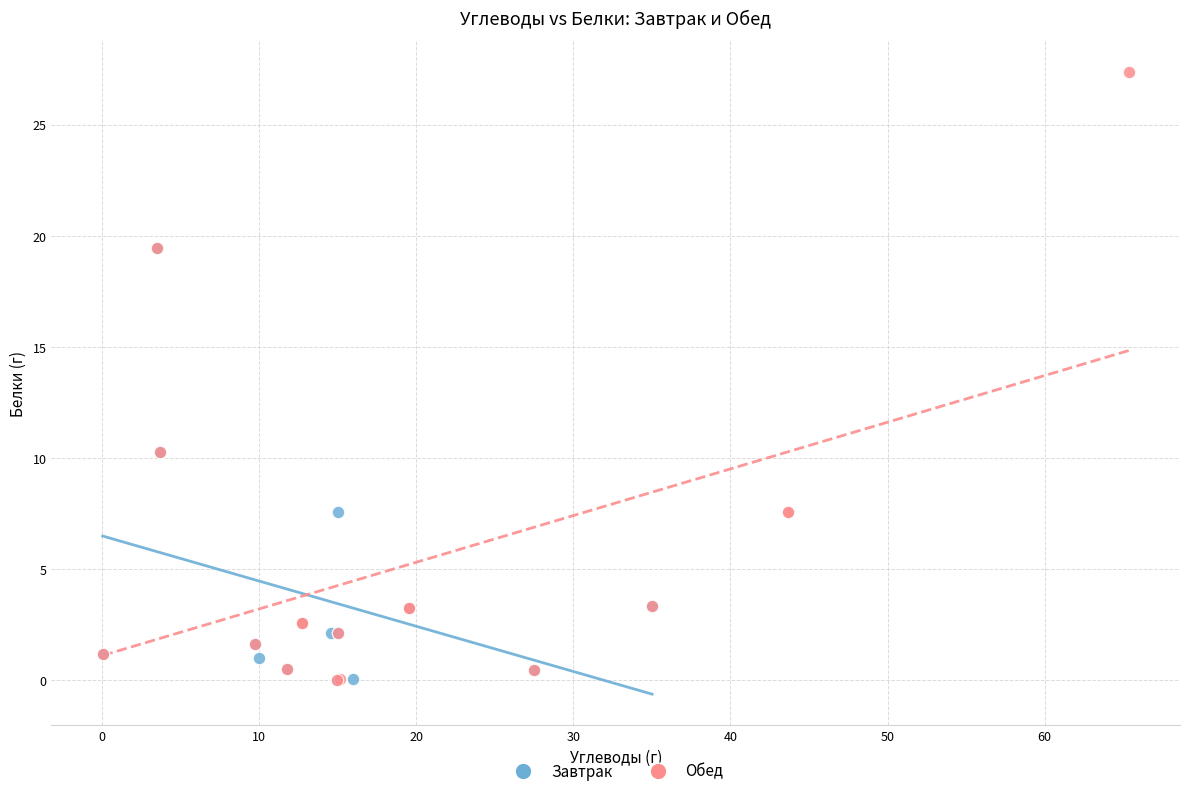

Which series contains the highest Y value?

Обед